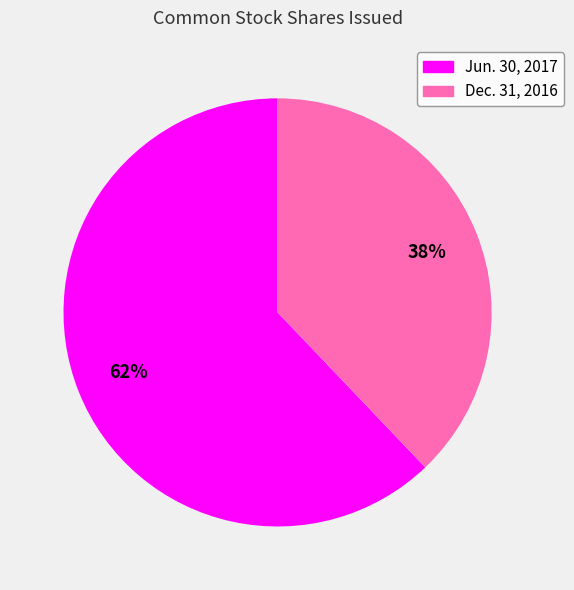

Is there any slice that represents more than half of the pie?

Yes